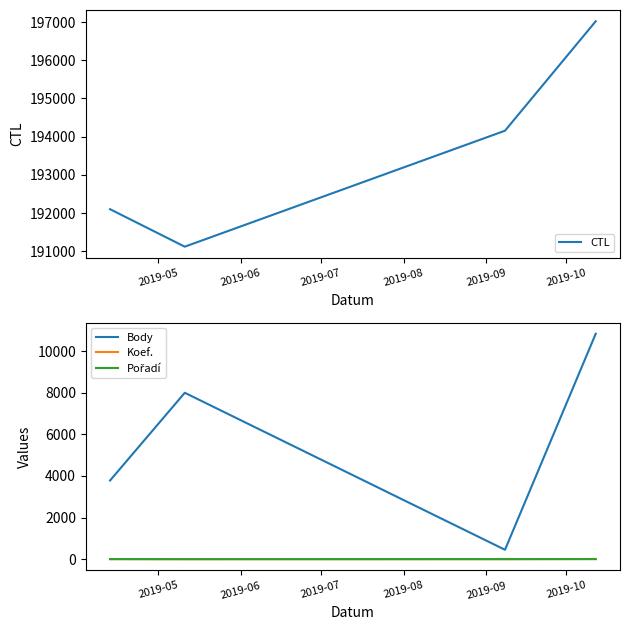

In CTL, how many points are lower than both neighbors (excluding endpoints)?

1